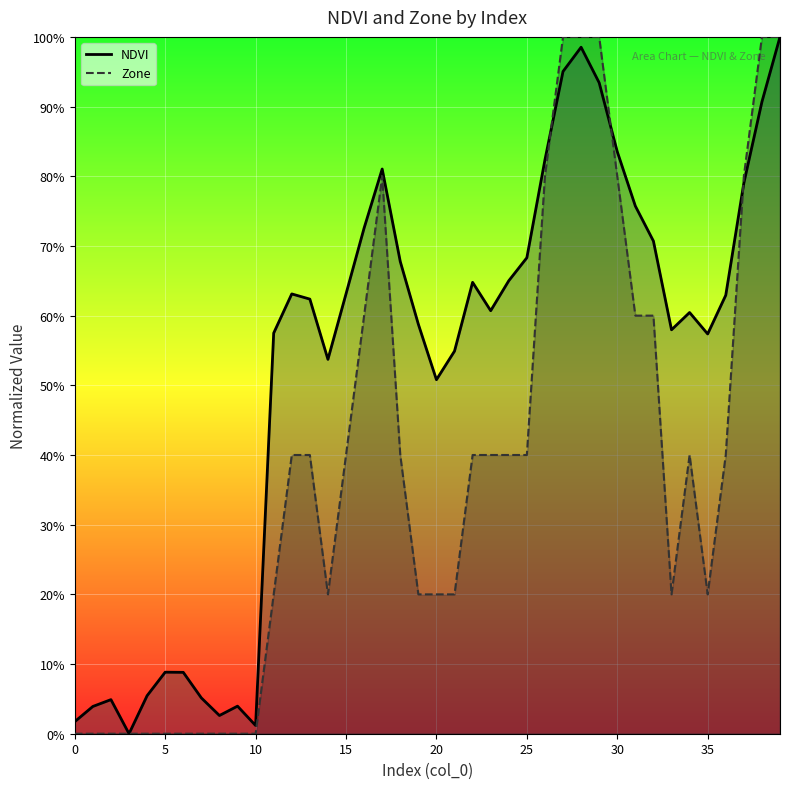

What are all the series names shown in the legend?

NDVI, Zone